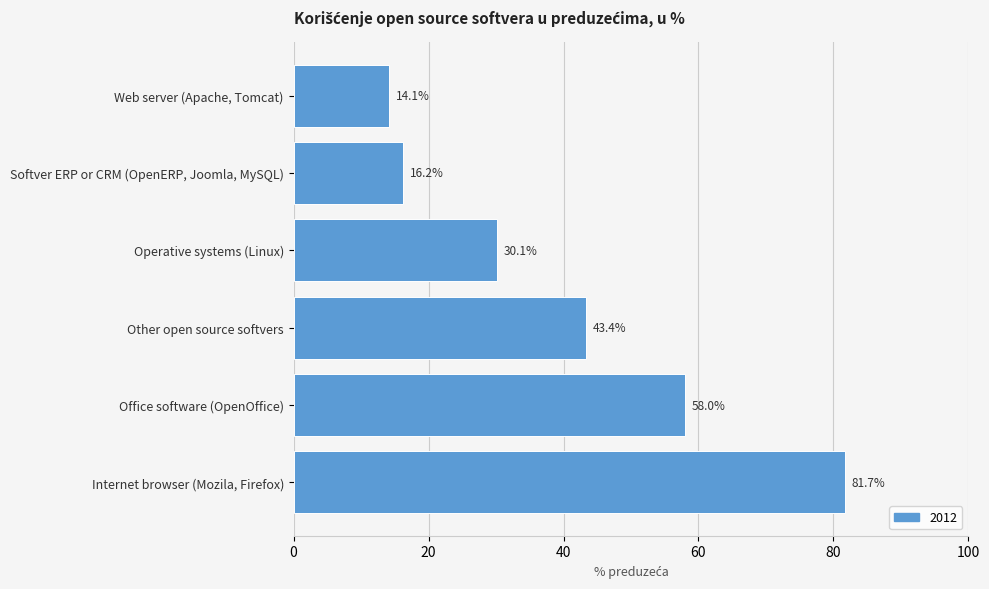

What is the average value?

40.6